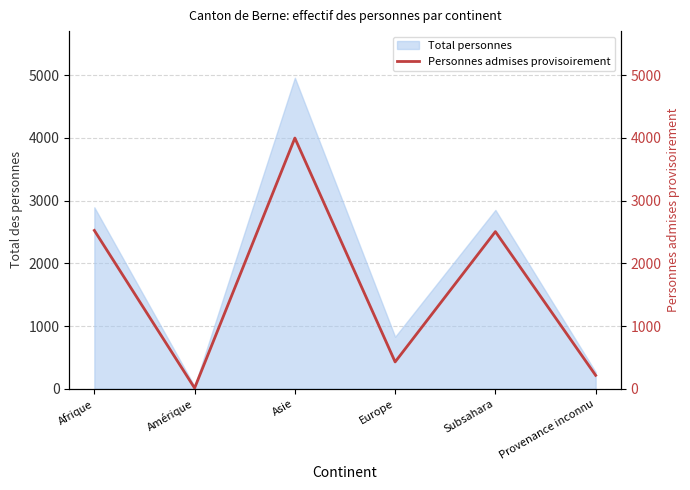

Reading right to left, extract all data points from this chart.

Provenance inconnu=213	Subsahara=2506	Europe=427	Asie=3999	Amérique=10	Afrique=2525